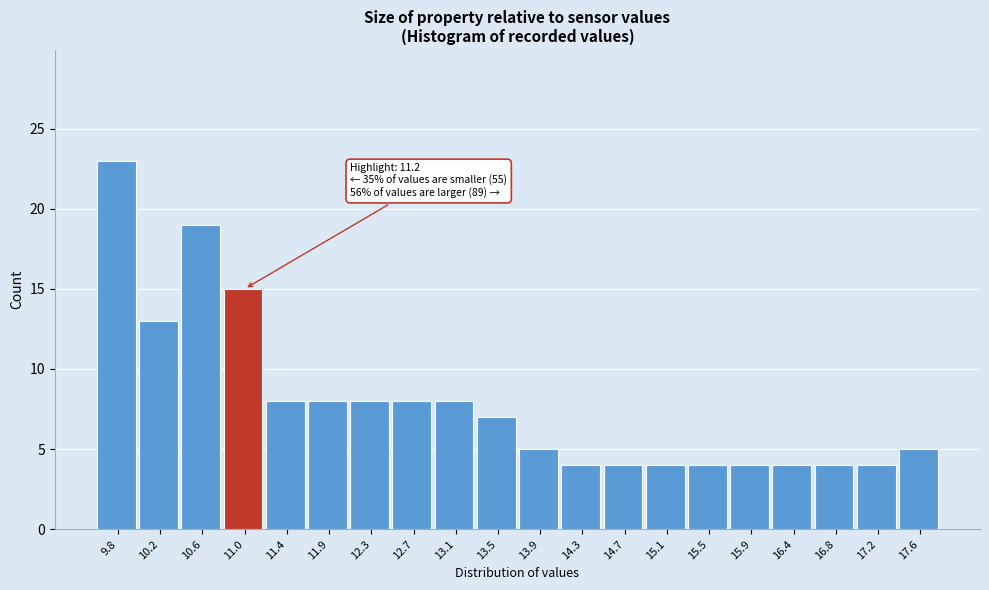

Reading right to left, list all the values displayed in this chart.

17.6=5	17.2=4	16.8=4	16.4=4	15.9=4	15.5=4	15.1=4	14.7=4	14.3=4	13.9=5	13.5=7	13.1=8	12.7=8	12.3=8	11.9=8	11.4=8	11.0=15	10.6=19	10.2=13	9.8=23